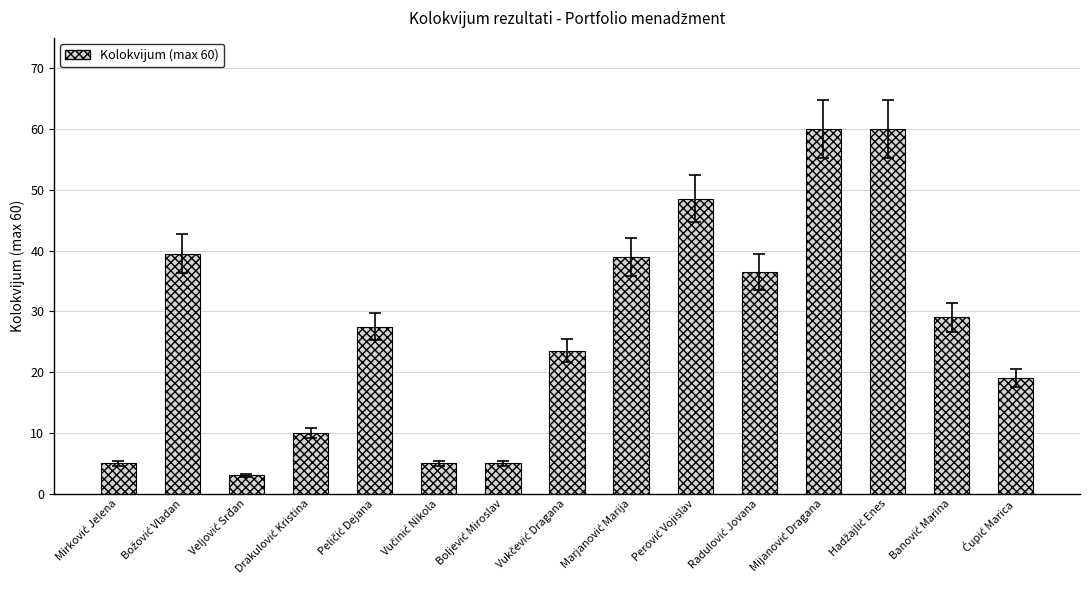

What is the value of the 7th bar from the left?

5.0